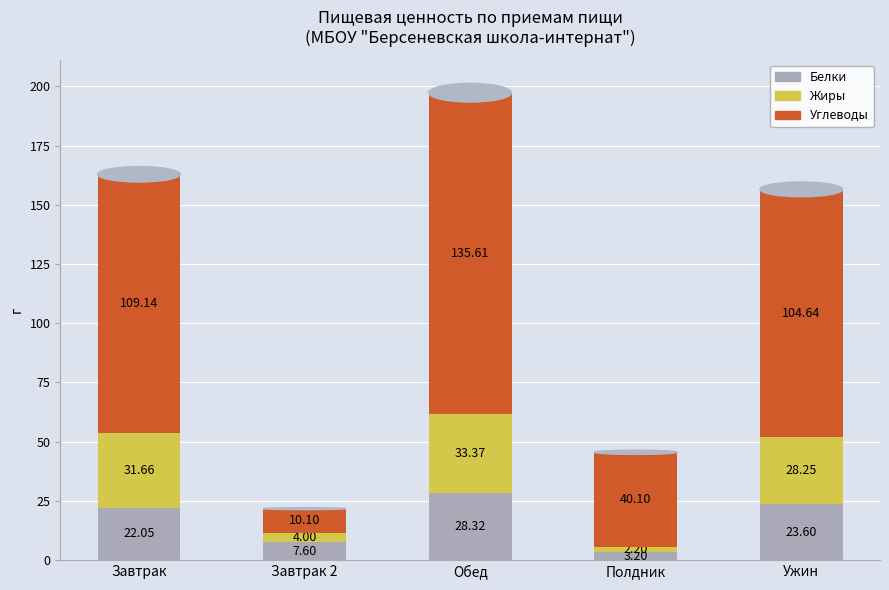

What is the average value of the Белки series?

17.0